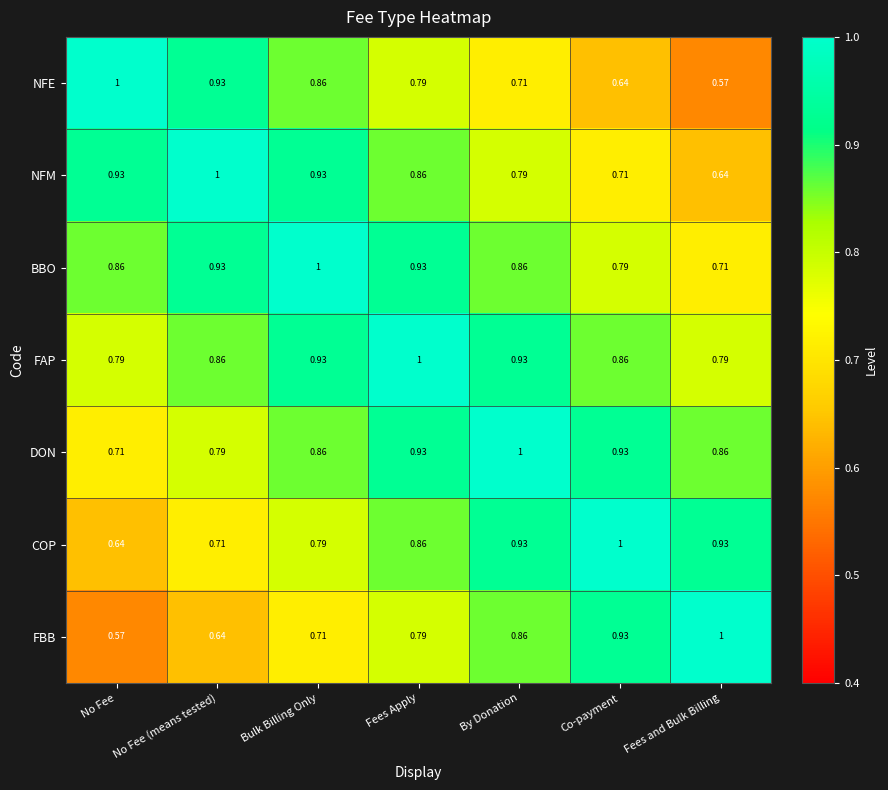

At which category is the sum across all series the highest?

Fees Apply